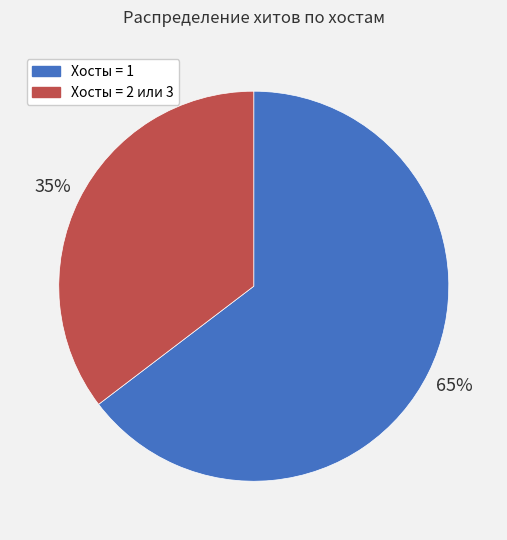

To the nearest percent, what is the average slice percentage?

50%